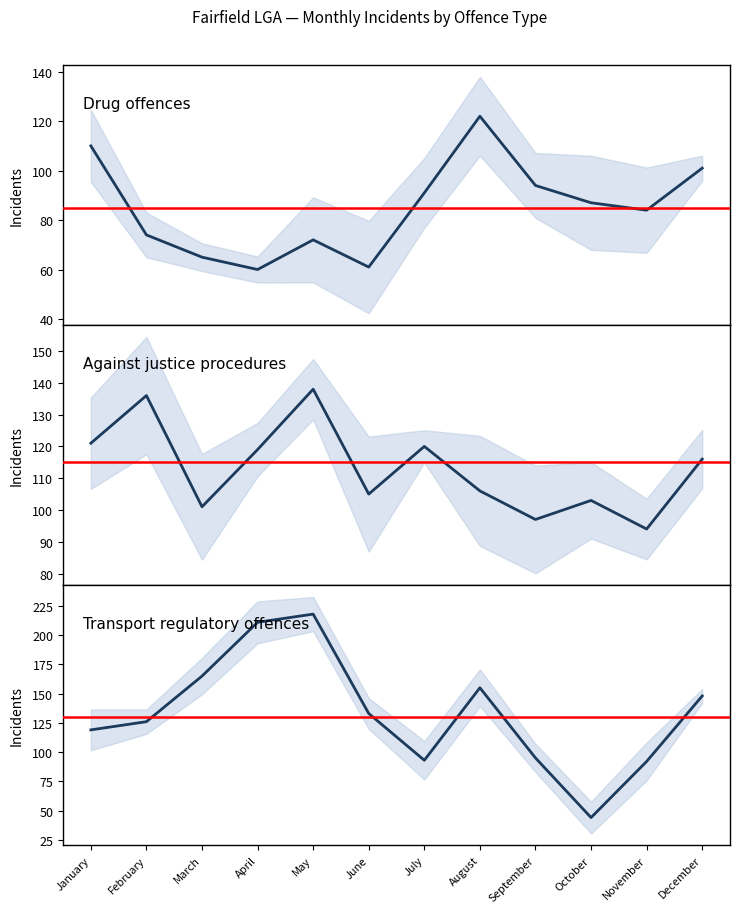

Which has a higher value, March or August?

August